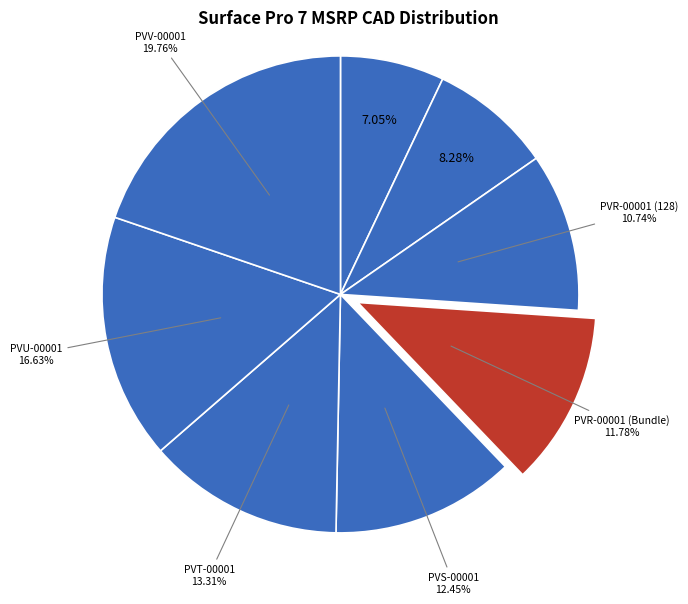

How many segments does this pie chart have?

8